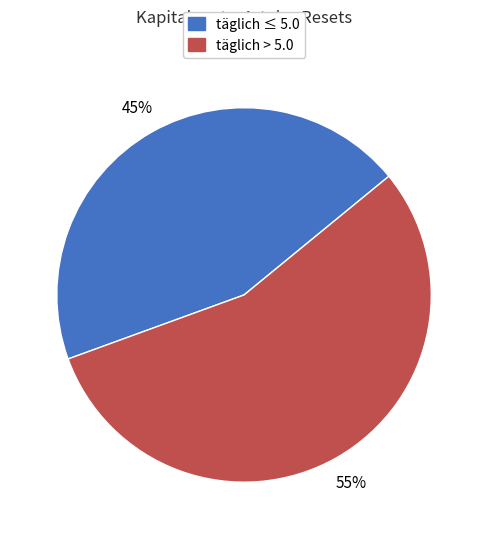

Is there any slice that represents more than half of the pie?

Yes